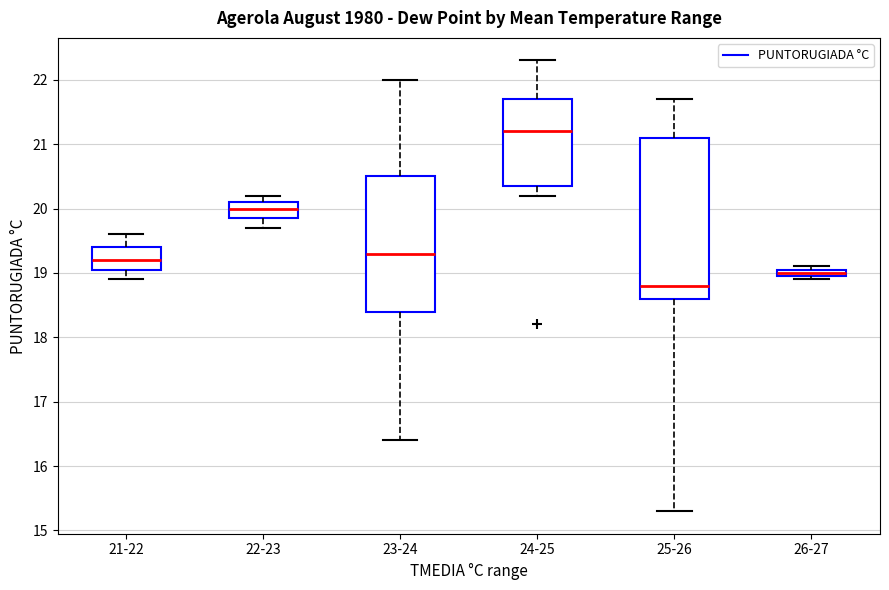

Which box's median line is the highest?

24-25